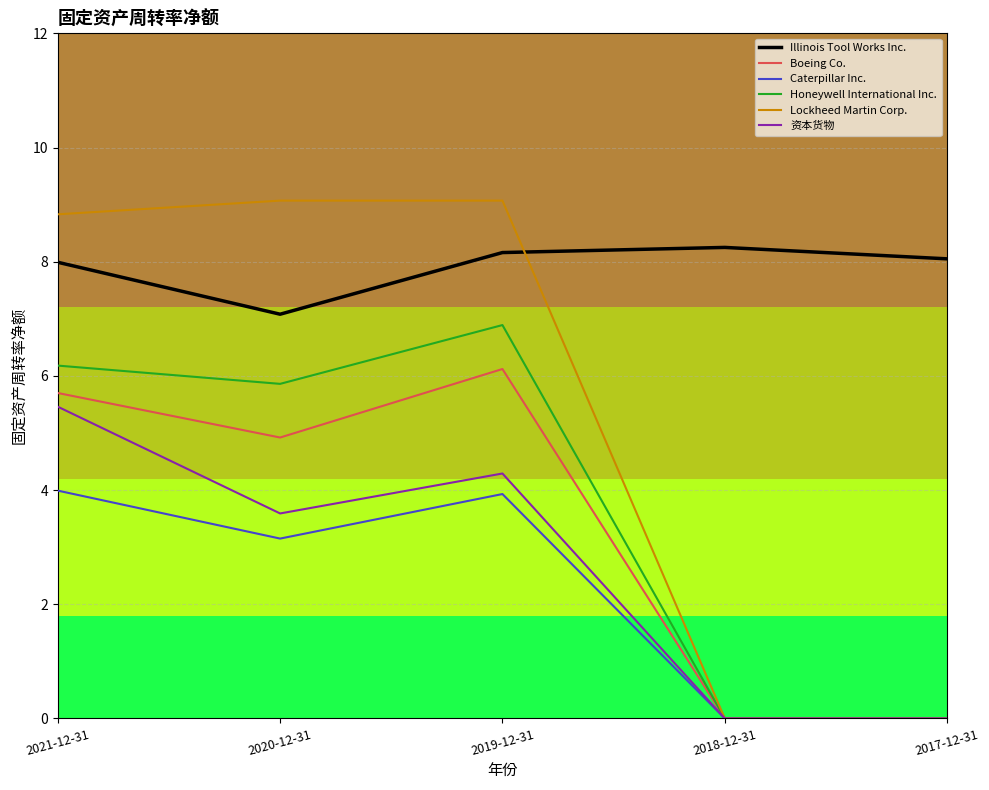

In 资本货物, how many points are lower than both neighbors (excluding endpoints)?

1